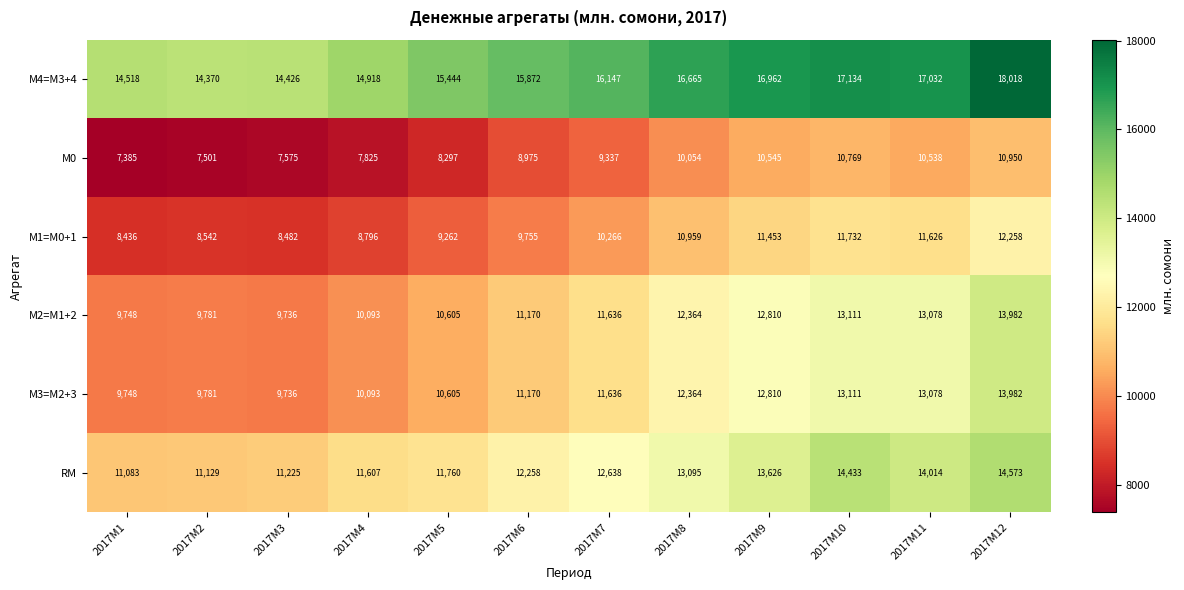

How many data points does each series have?

12